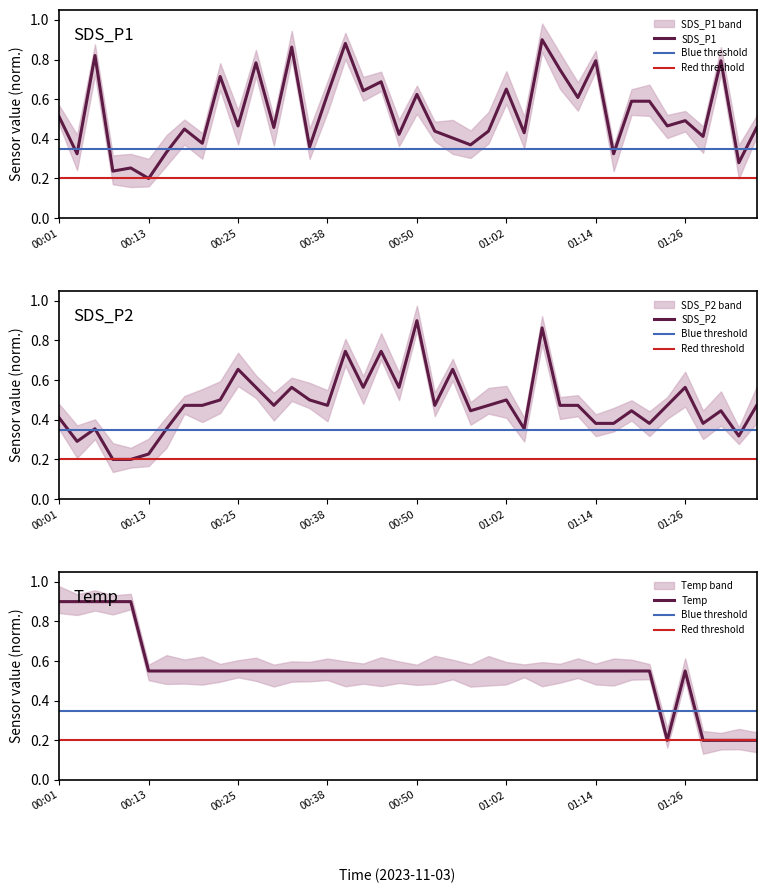

Rank the series at 01:04 from lowest to highest value.

SDS_P2, SDS_P1, Temp